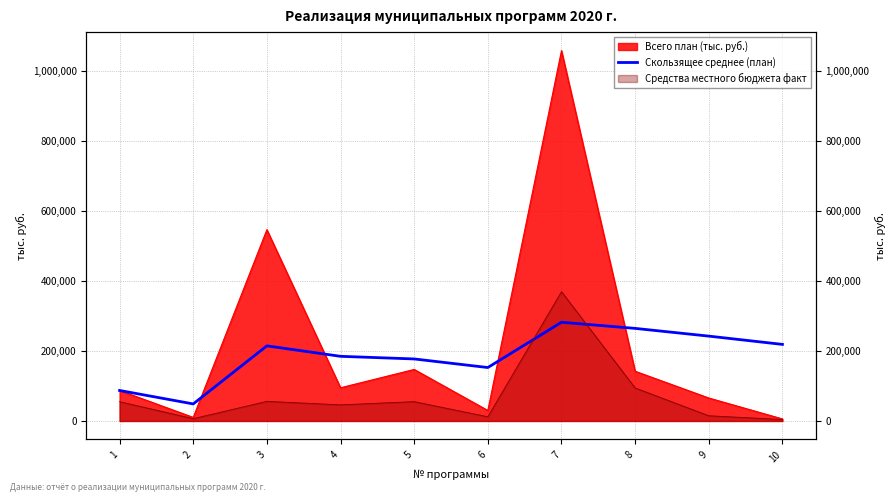

Where does the data first go above 214556?

3